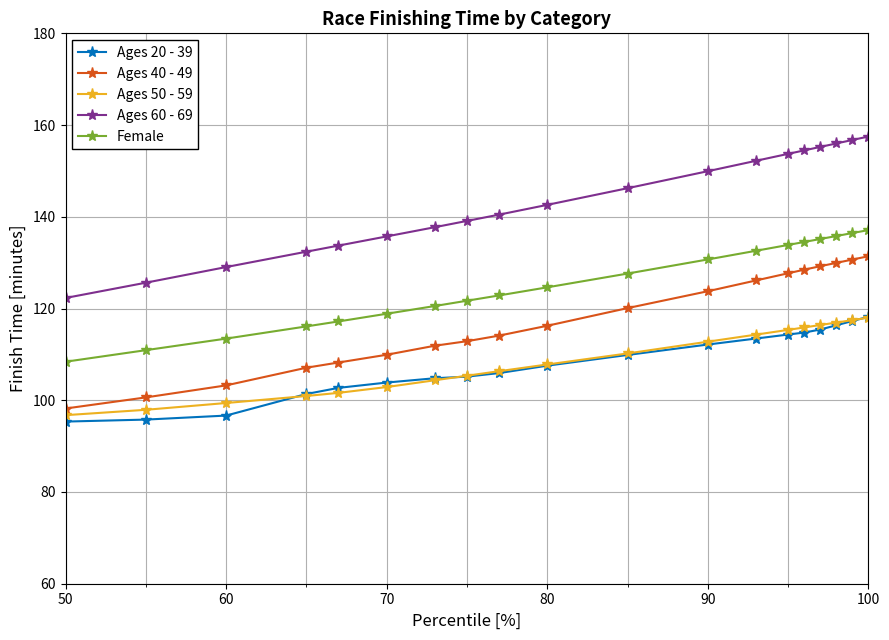

Which series has the largest total across all categories?

Ages 60 - 69